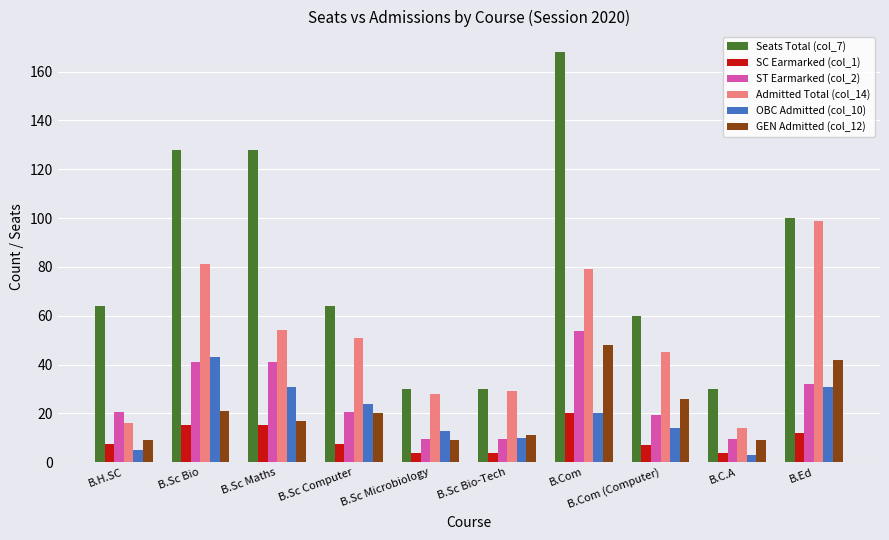

The value of OBC Admitted (col_10) at B.Ed is 48.8. True or false?

False